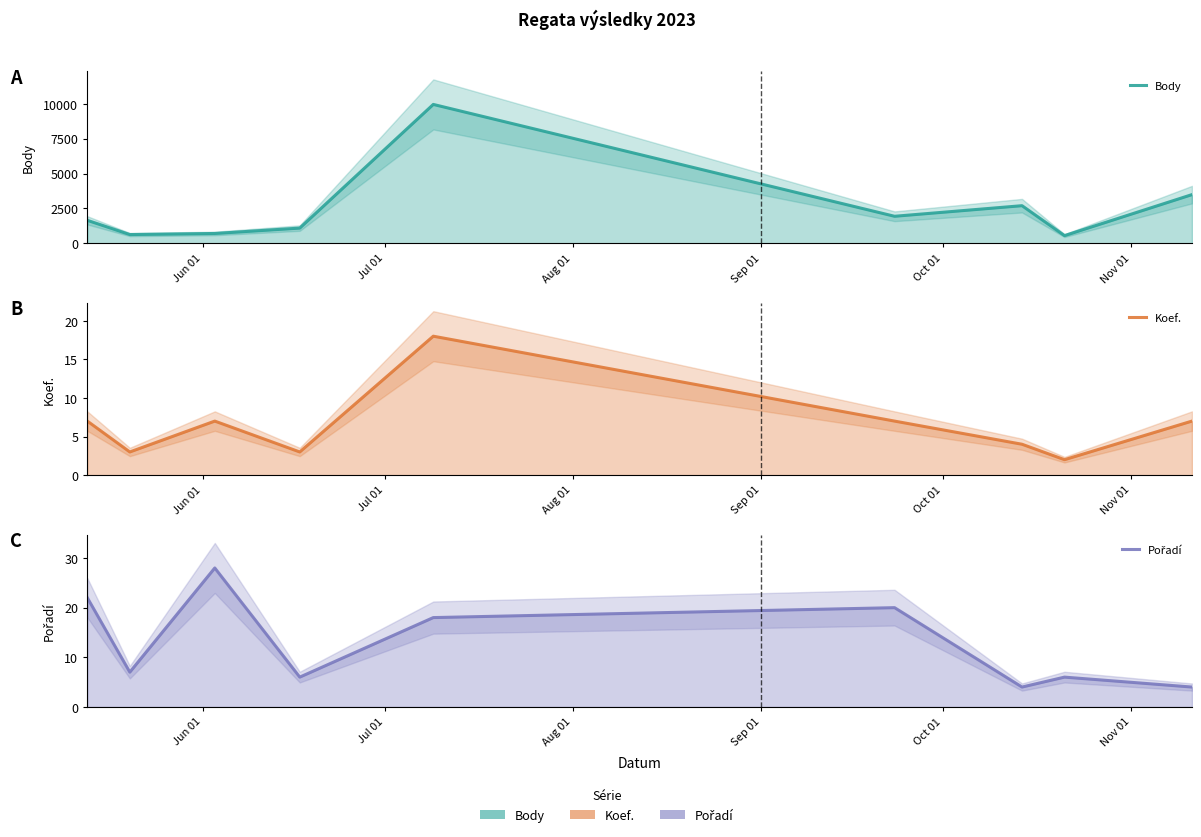

What is the greatest value displayed?

9959